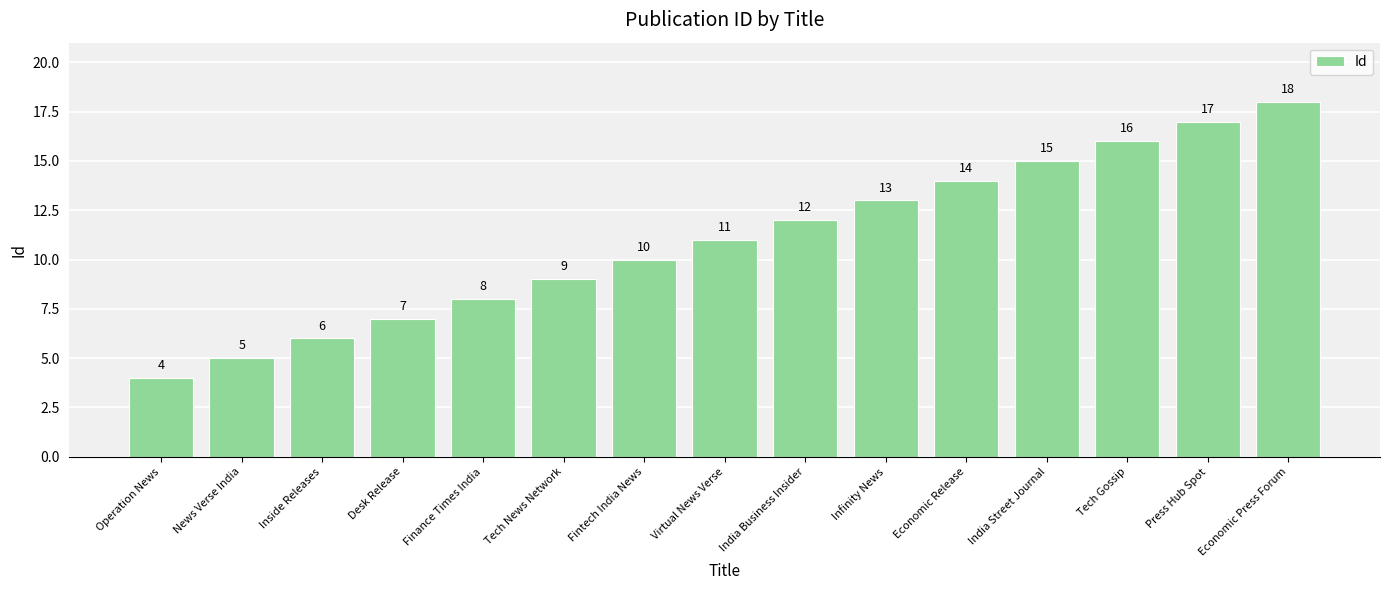

Reading left to right, list all the values displayed in this chart.

4	5	6	7	8	9	10	11	12	13	14	15	16	17	18